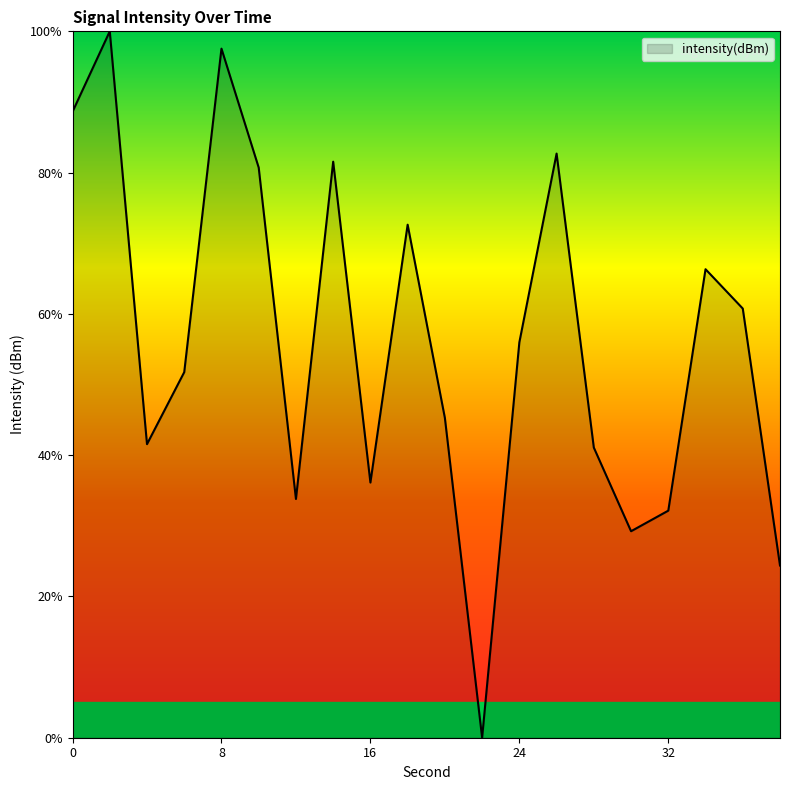

What is the maximum value shown in the chart?

100.0